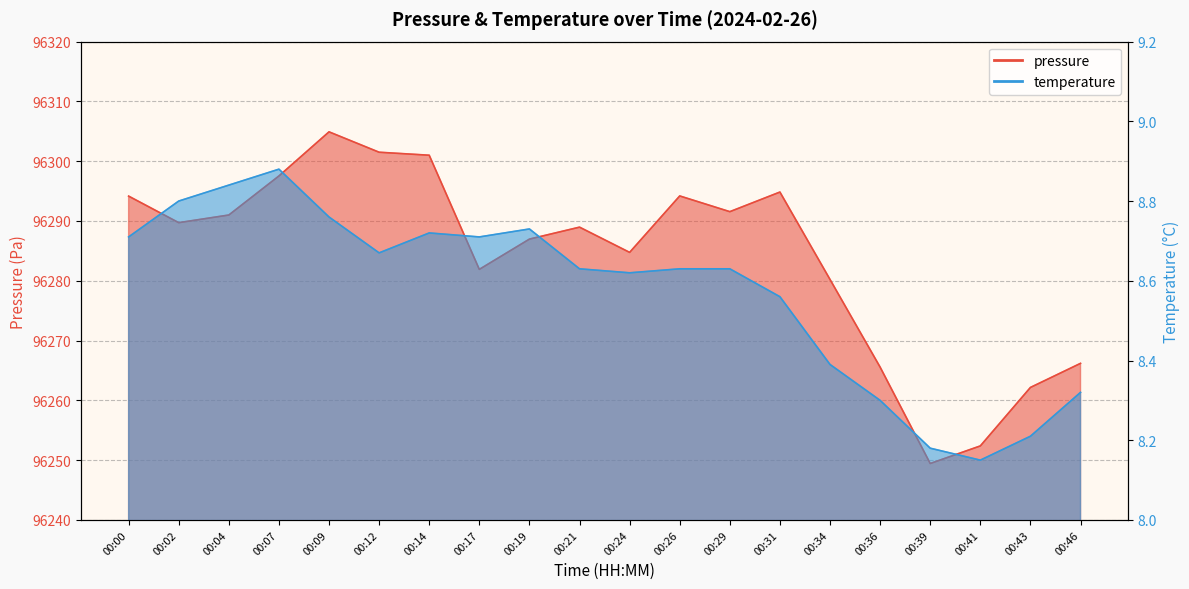

Rank the series by their maximum value, from highest to lowest.

pressure, temperature